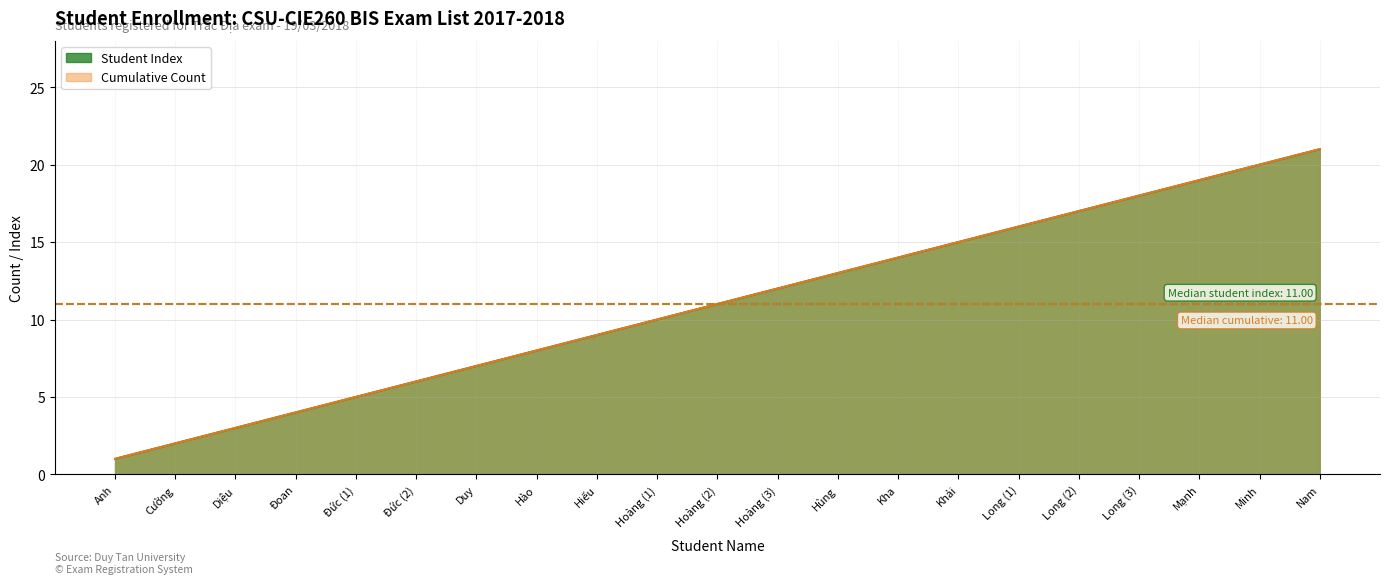

What is the difference between the maximum and second lowest values in the Student Index series?

19